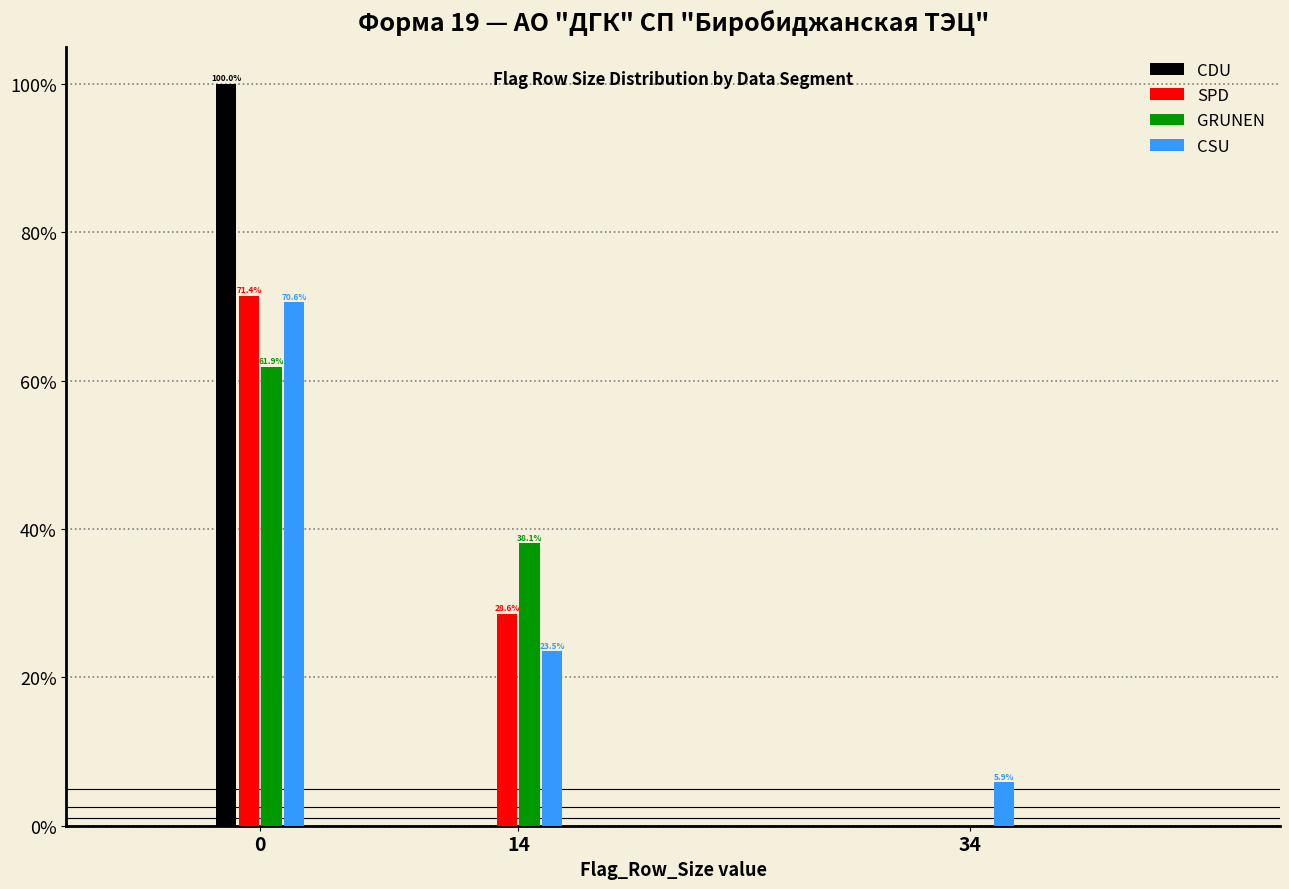

What are all the series names shown in the legend?

CDU, SPD, GRUNEN, CSU